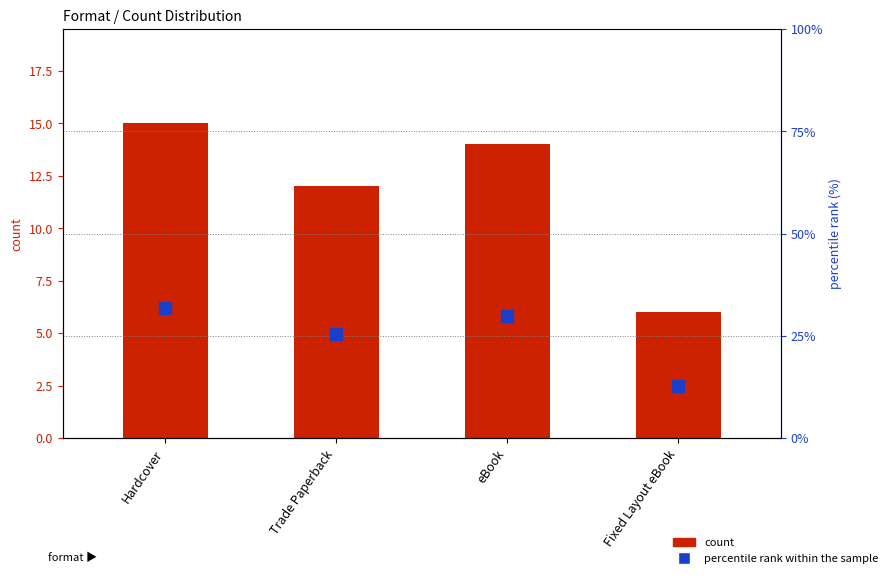

What is the sum of the percentile rank within the sample values at eBook and Fixed Layout eBook?

42.6